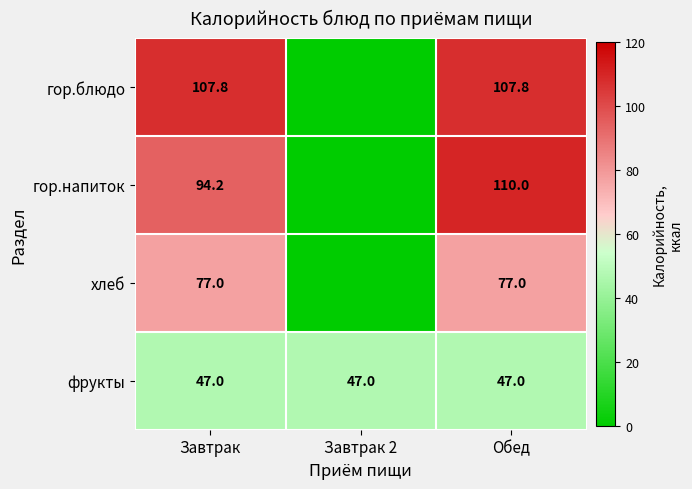

Is it true that хлеб equals 124.2 at Обед?

False